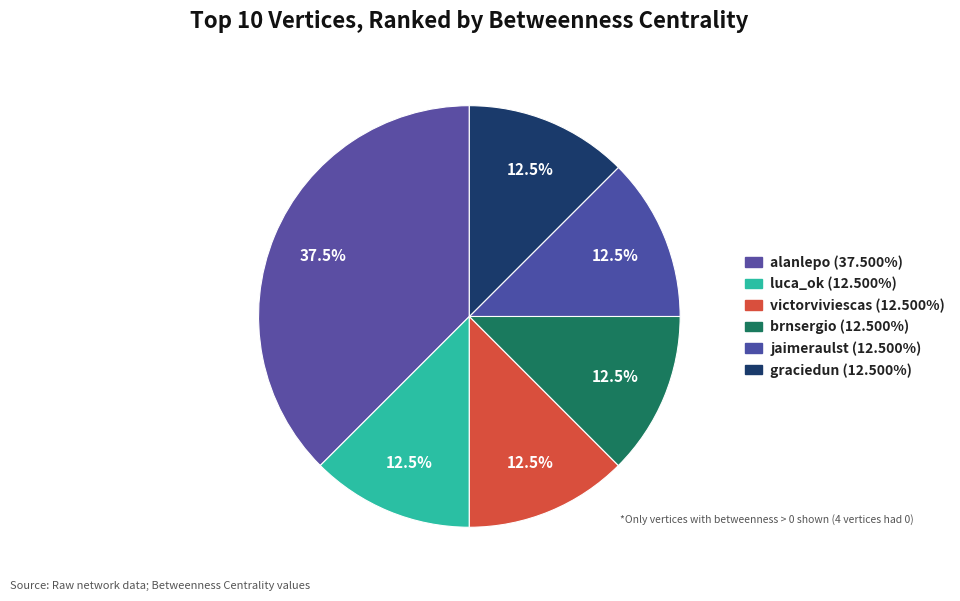

To the nearest percent, what is the combined percentage of luca_ok and graciedun?

25%